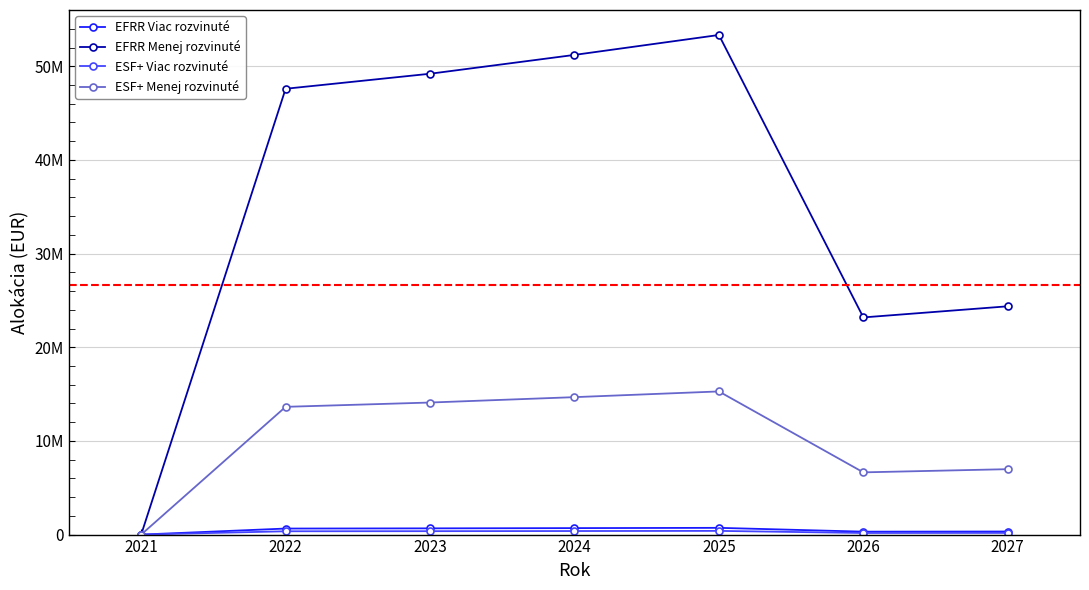

Is the value of ESF+ Viac rozvinuté at 2025 greater than the value of EFRR Menej rozvinuté at 2024?

No